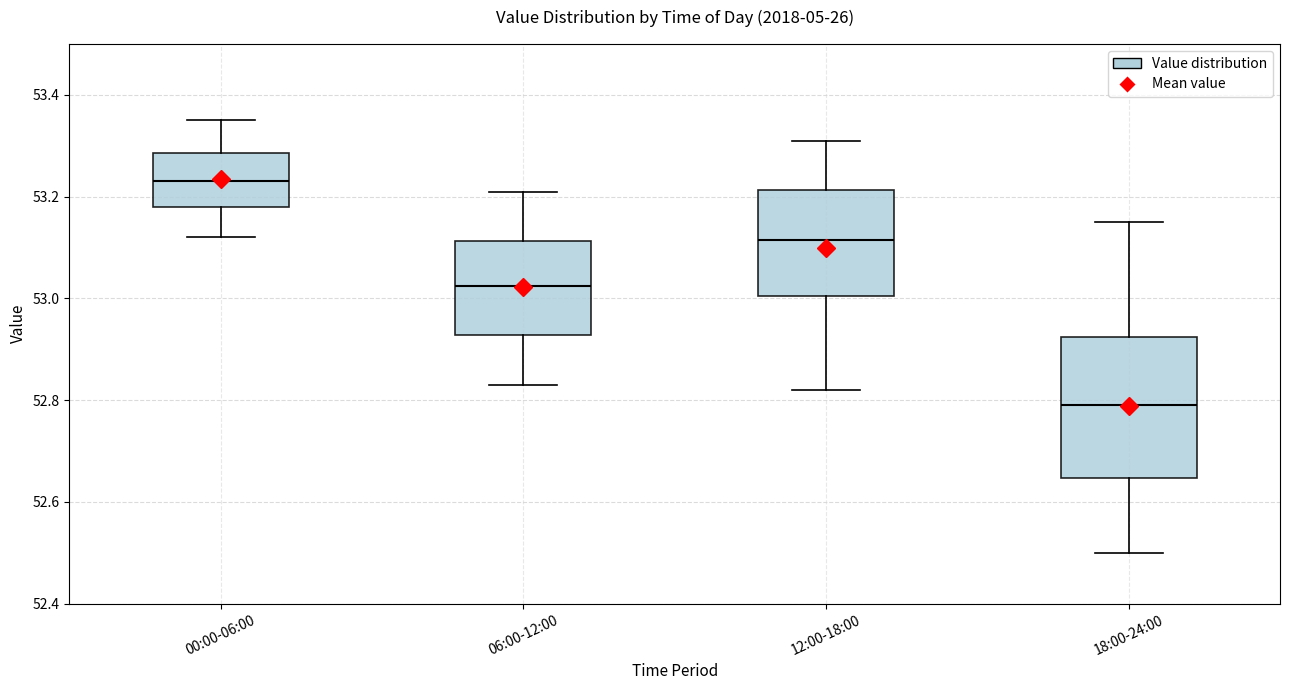

Reading left to right, transcribe this box plot: for each box, give where its median line is, the range the box spans, and where its two whiskers end, as read against the y-axis. The values are not printed on the chart, so give them approximately, as read against the axis.

00:00-06:00: median 53.24, box 53.18 to 53.28, whiskers 53.12 to 53.36
06:00-12:00: median 53.02, box 52.92 to 53.12, whiskers 52.84 to 53.22
12:00-18:00: median 53.12, box 53.00 to 53.22, whiskers 52.82 to 53.32
18:00-24:00: median 52.80, box 52.64 to 52.92, whiskers 52.50 to 53.16